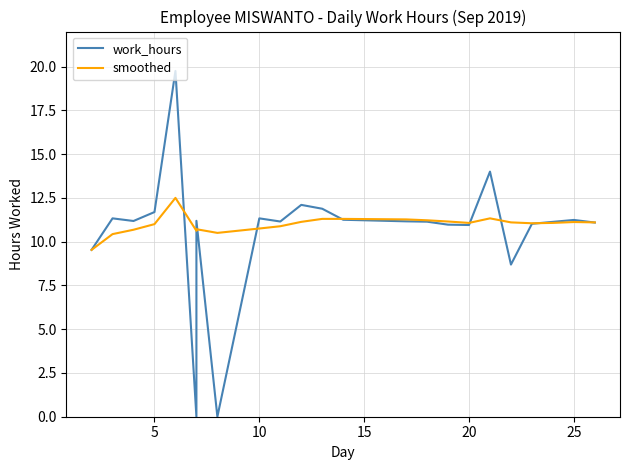

After their last crossing, which series has the higher values: work_hours or smoothed?

smoothed